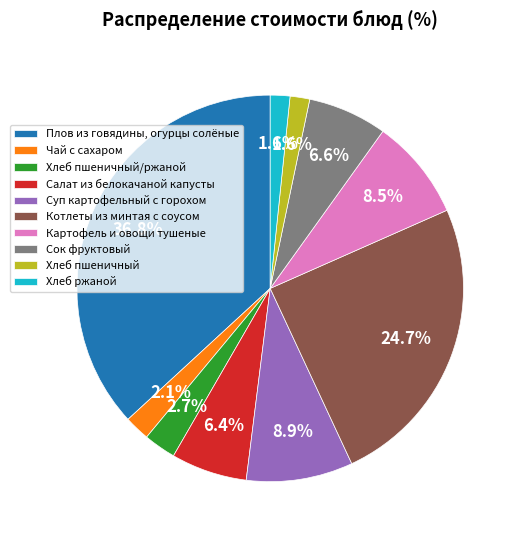

Which slice is the largest?

Плов из говядины, огурцы солёные